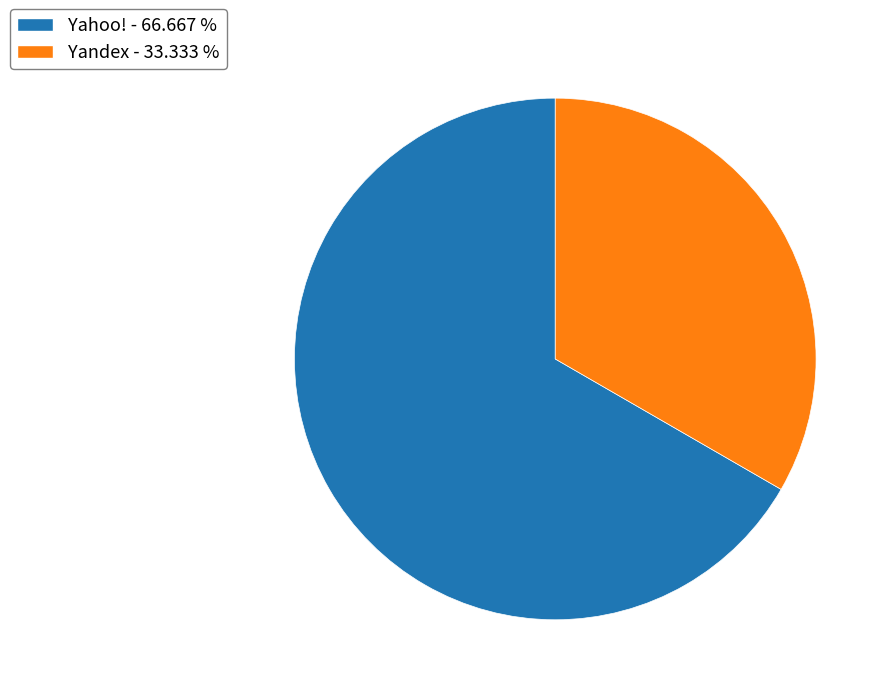

Does any single category account for the majority?

Yes